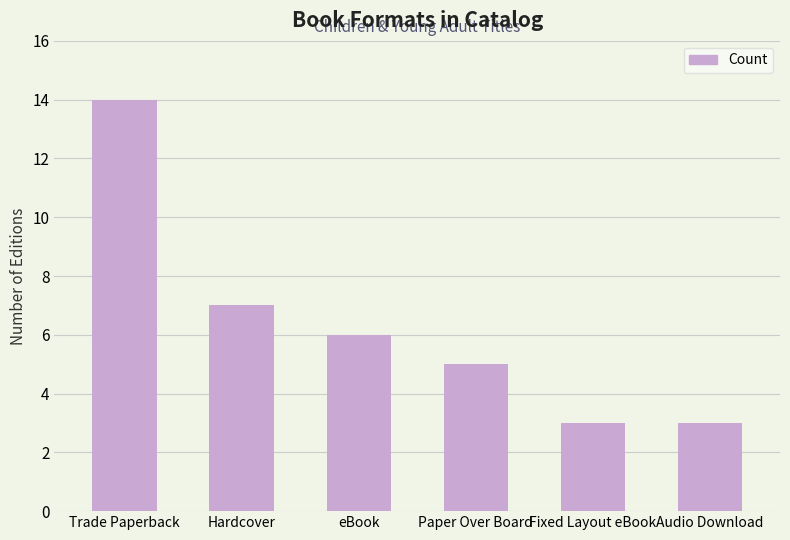

Approximately how many times larger is the value at Paper Over Board compared to Trade Paperback?

0.4